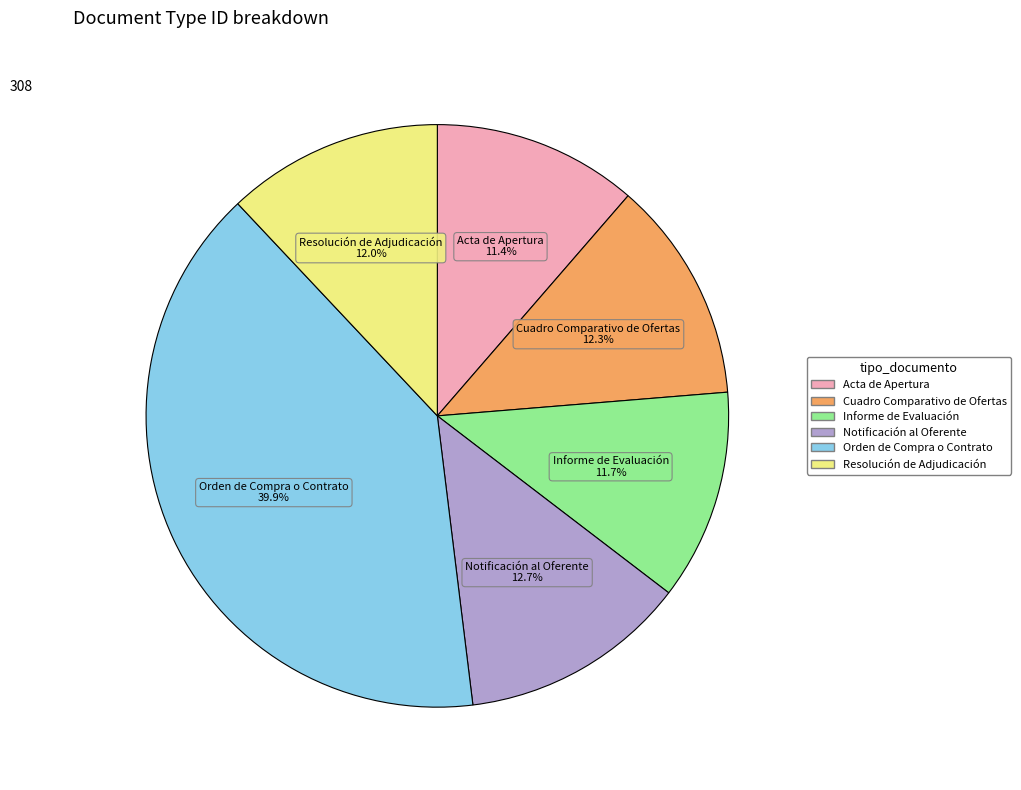

How many slices are in this pie chart?

6